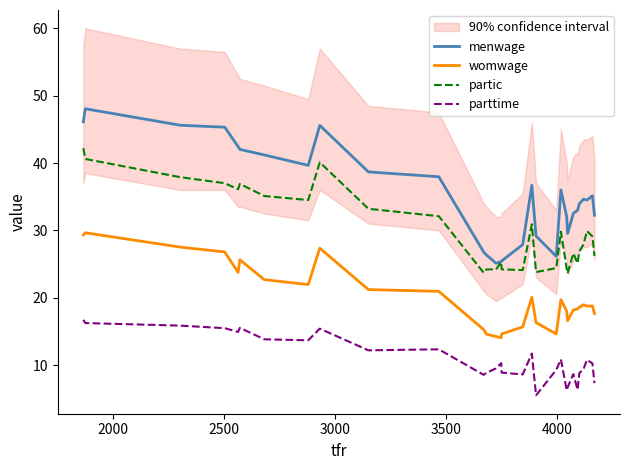

What is the minimum value for partic?

23.6